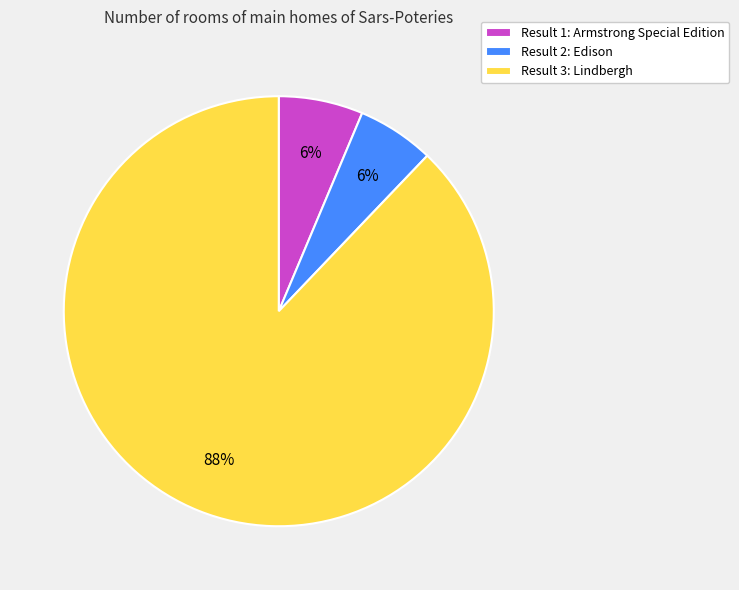

Does any single category account for the majority?

Yes